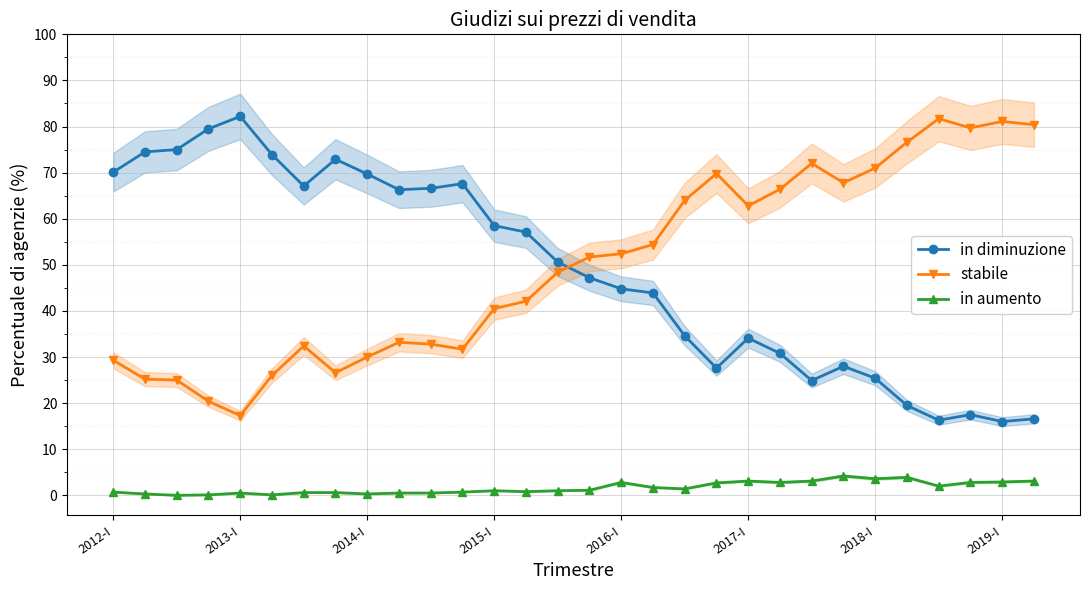

How many values in the stabile series are below 51?

15